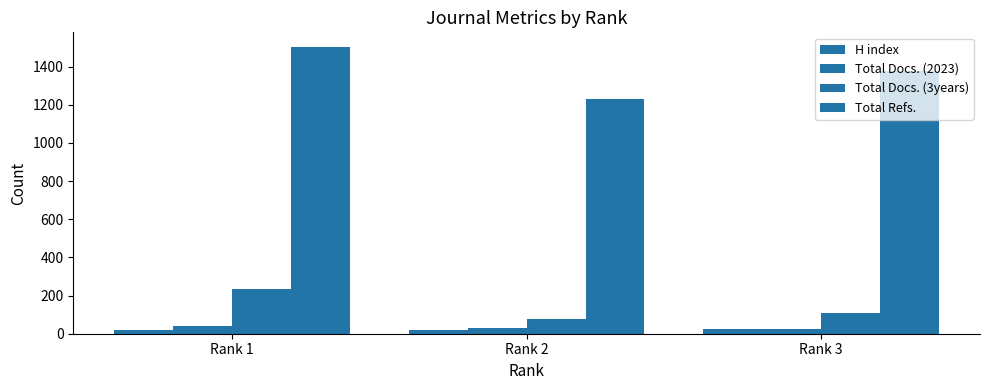

What is the average value of the Total Docs. (3years) series?

140